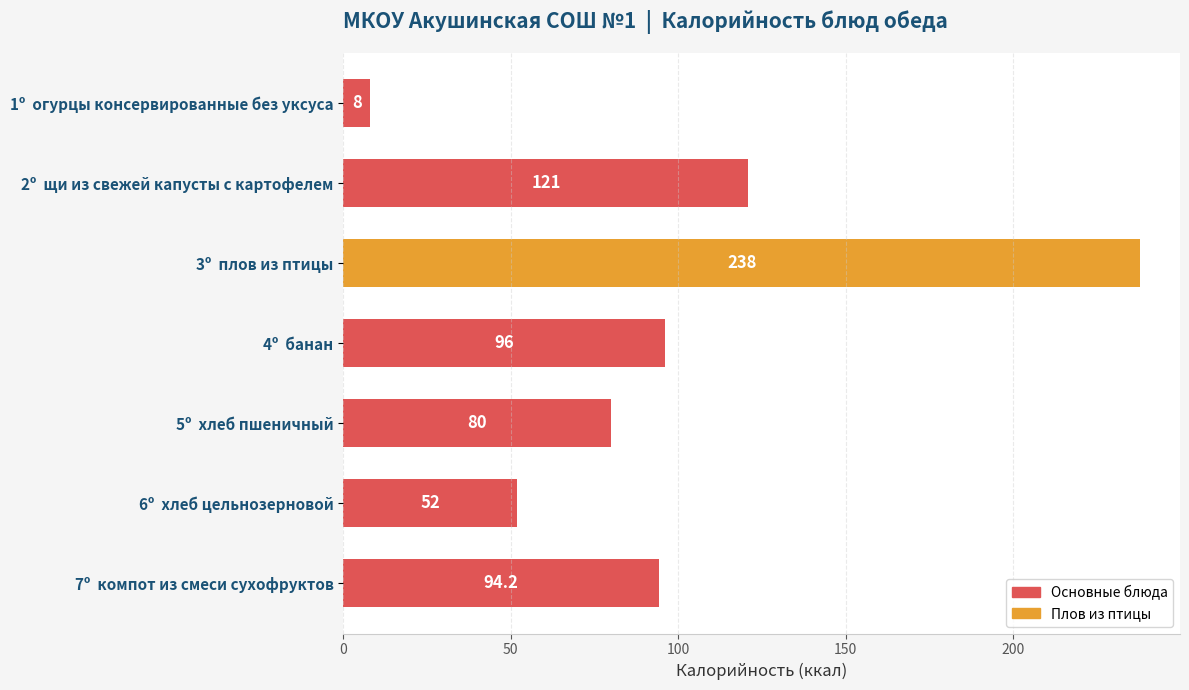

What position from the bottom is 3º  плов из птицы?

5